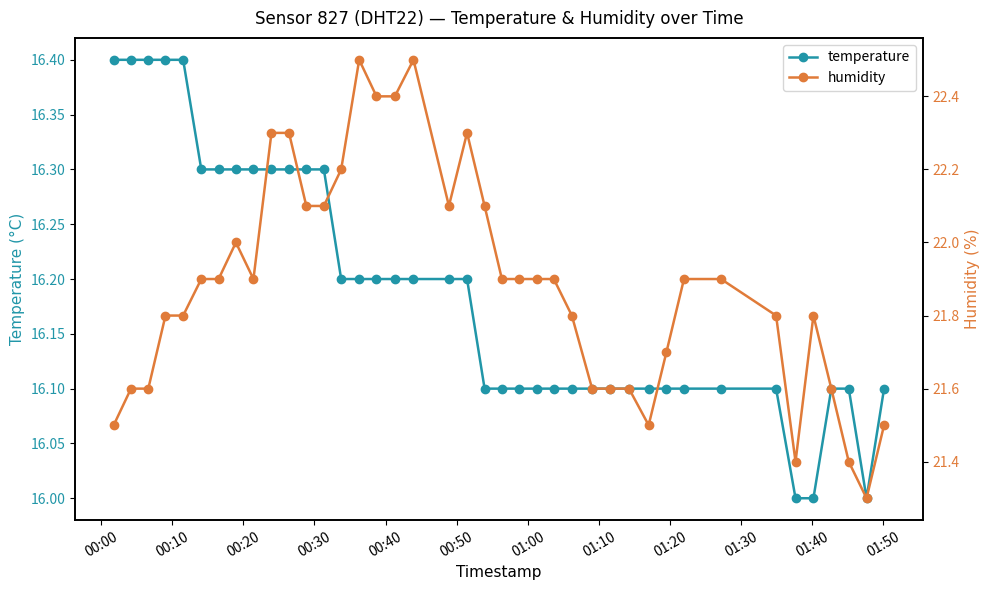

List the series in order of their overall mean, highest first.

humidity, temperature